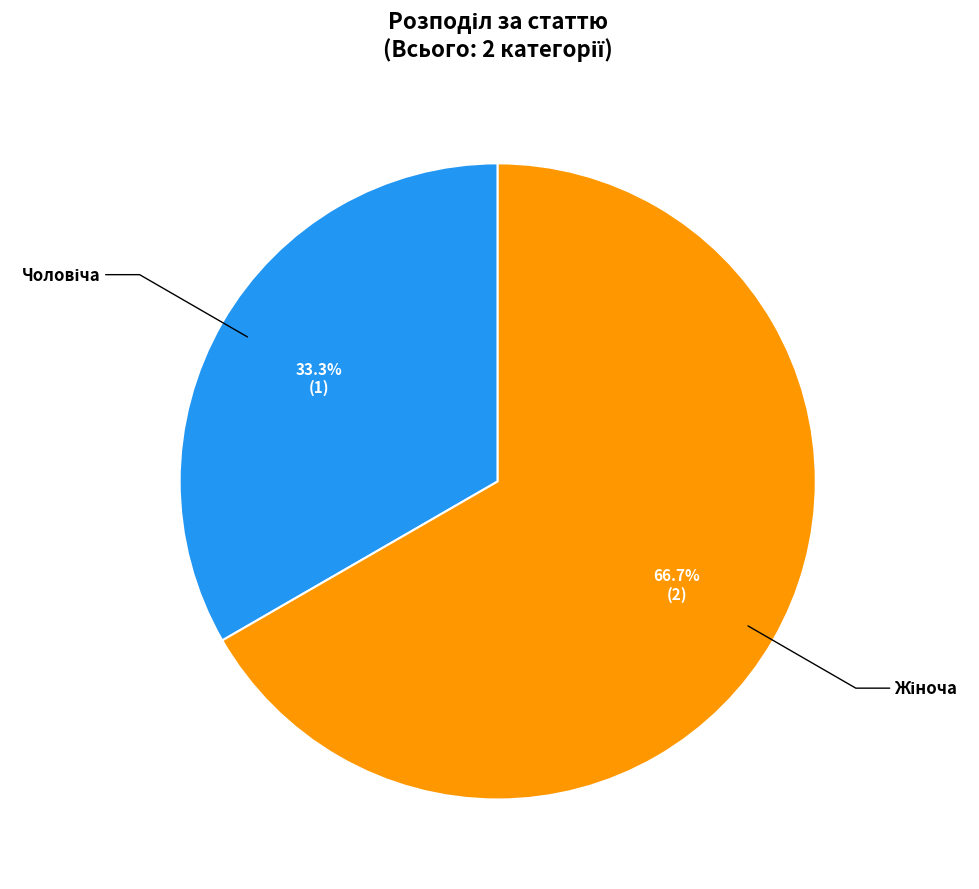

To the nearest percent, what is the average slice percentage?

50%